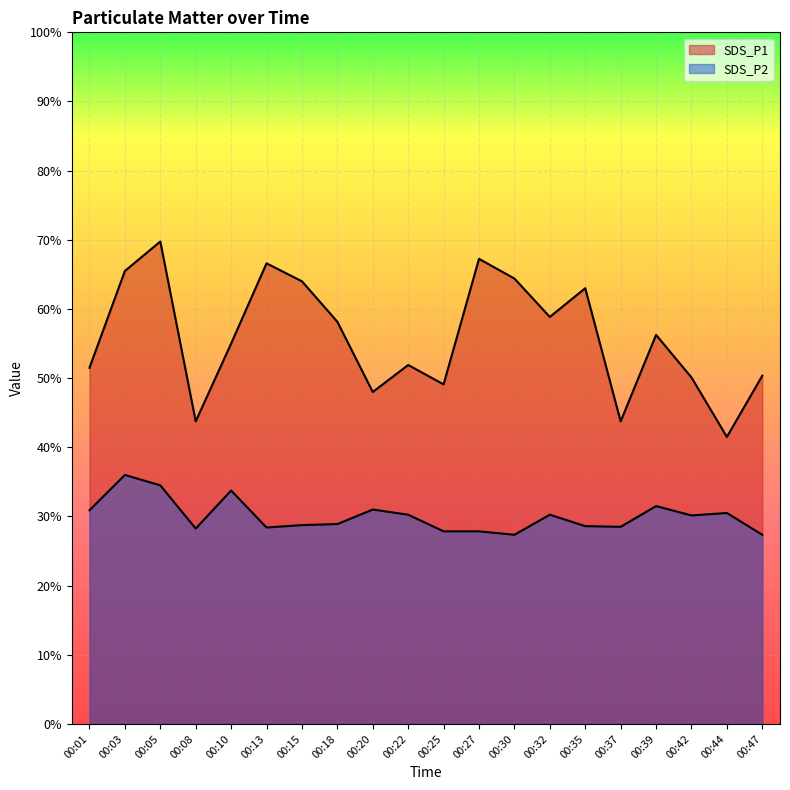

At which category does SDS_P2 reach its first local valley?

00:08